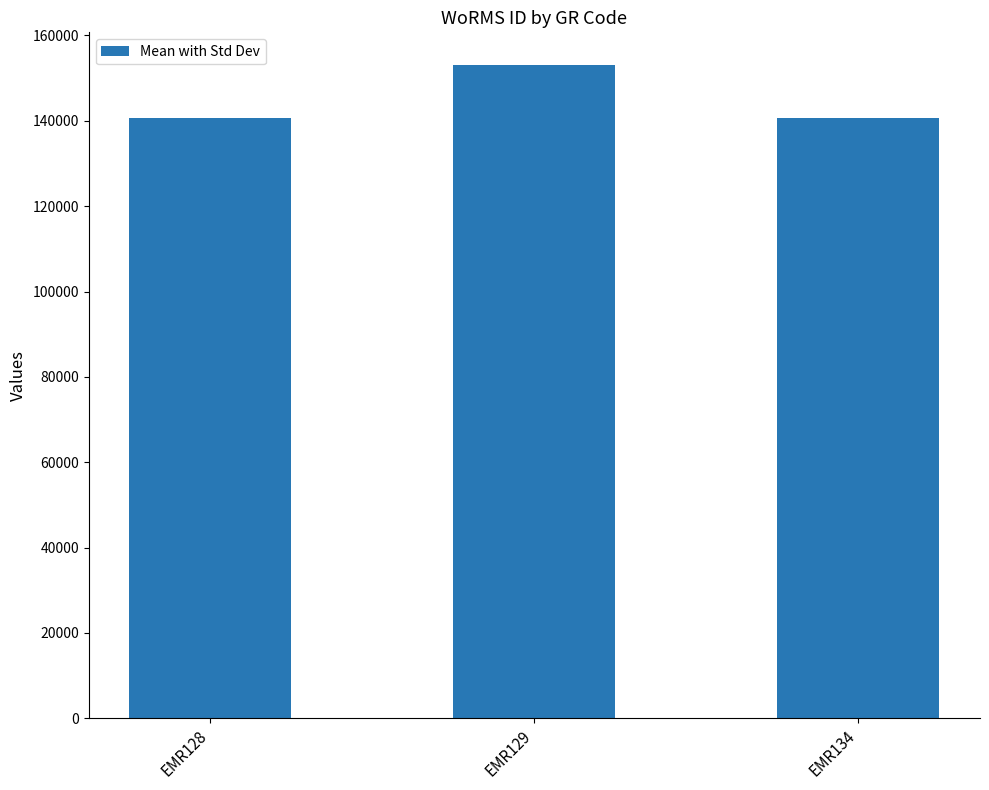

What is the greatest value displayed?

153087